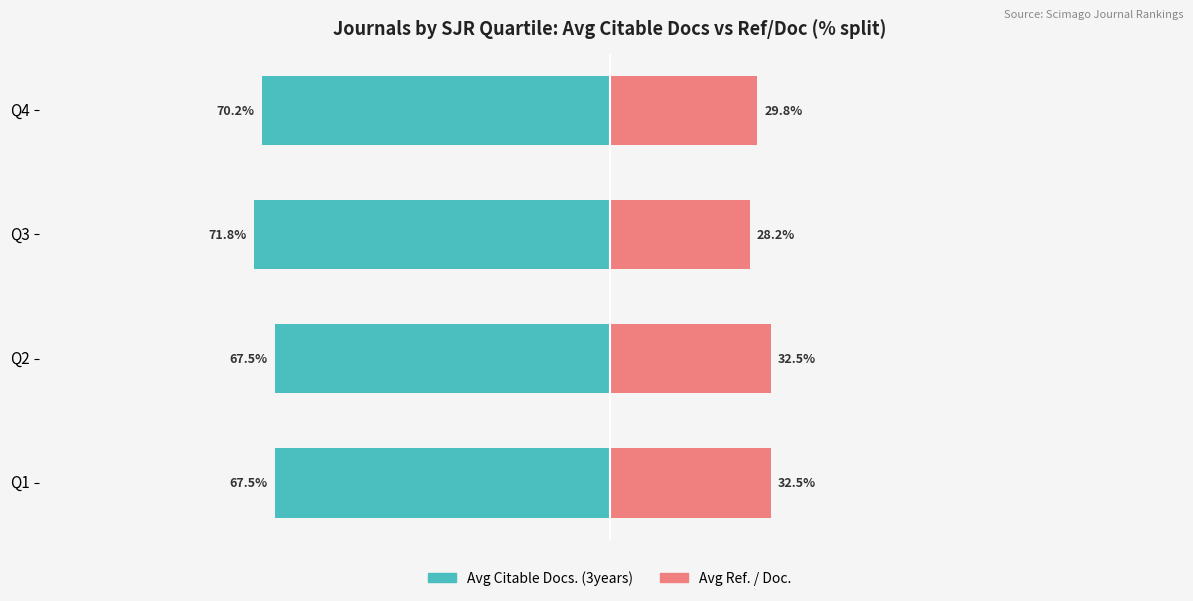

The Avg Citable Docs. (3years) series shows -70.2 at Q4. True or false?

True